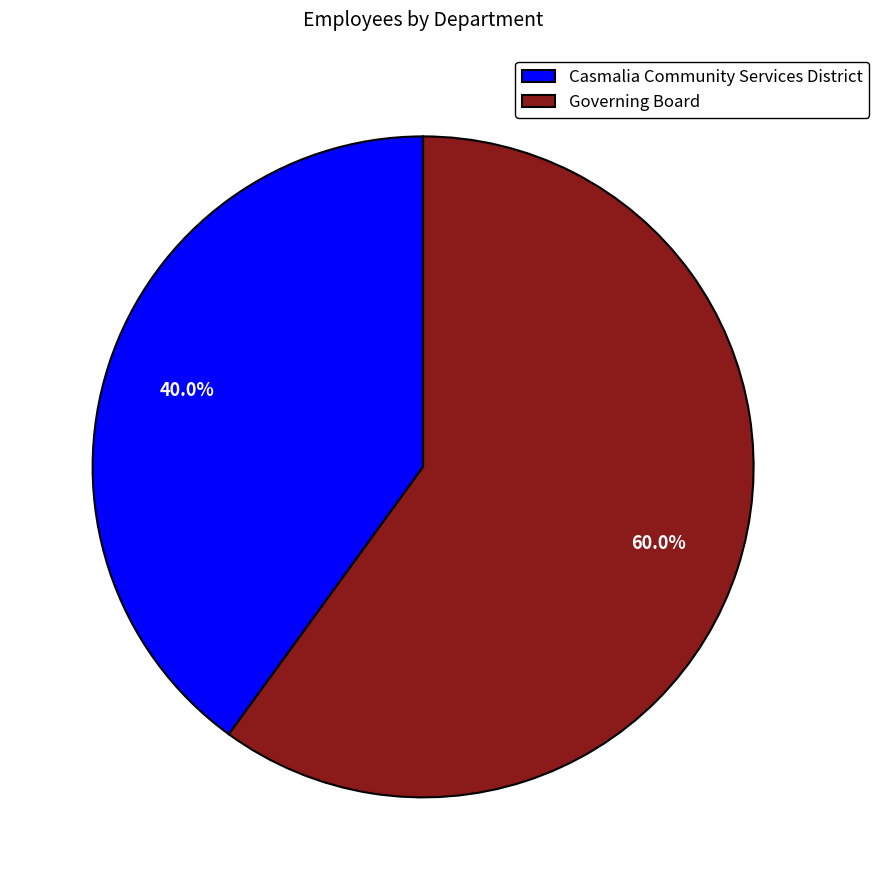

Rank the categories by value from lowest to highest.

Casmalia Community Services District, Governing Board